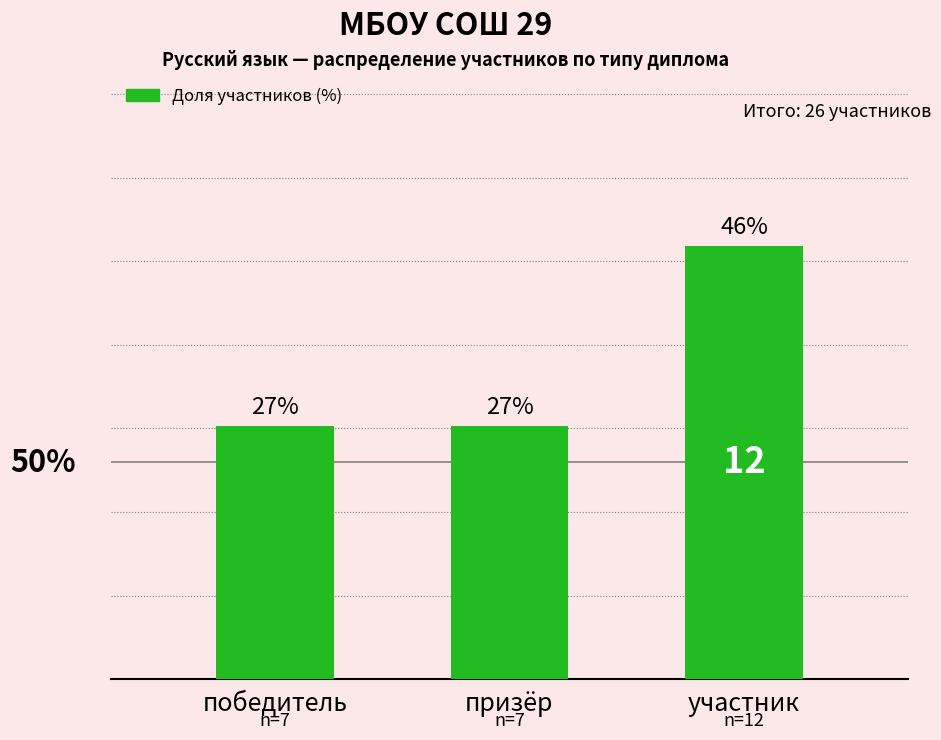

What is the label of the 2nd bar from the left?

призёр